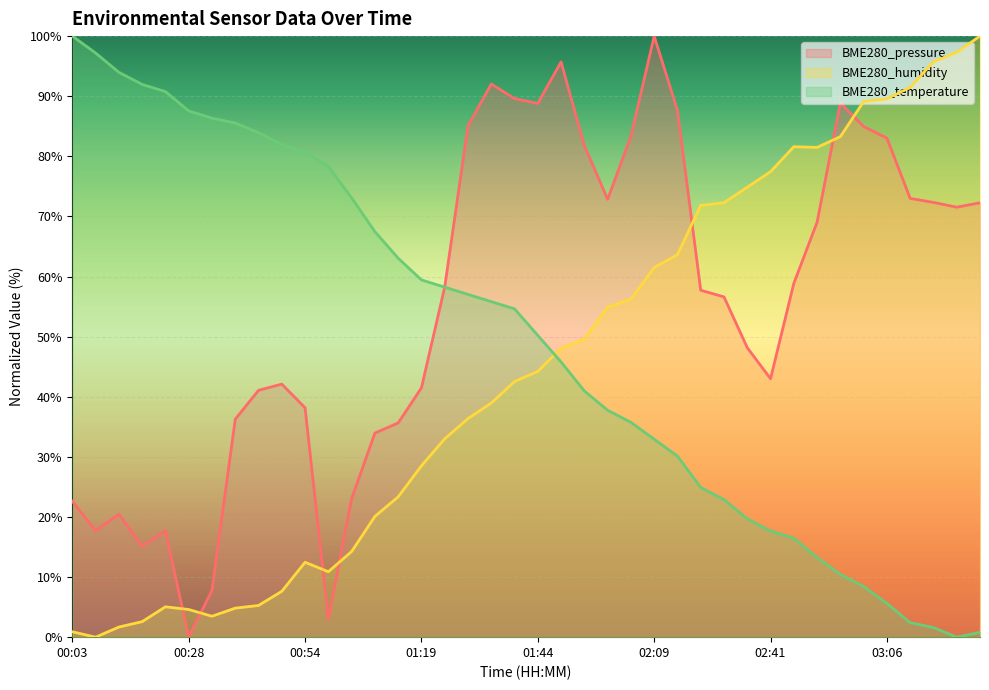

How many values in BME280_temperature are above zero?

39